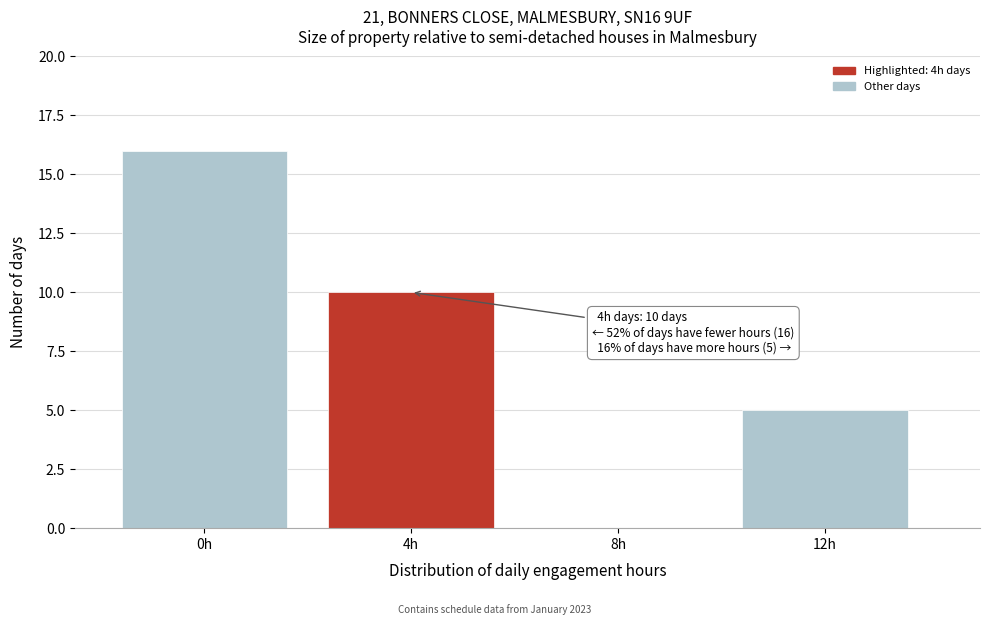

Reading left to right, list all the values displayed in this chart.

0h=16	4h=10	8h=0	12h=5